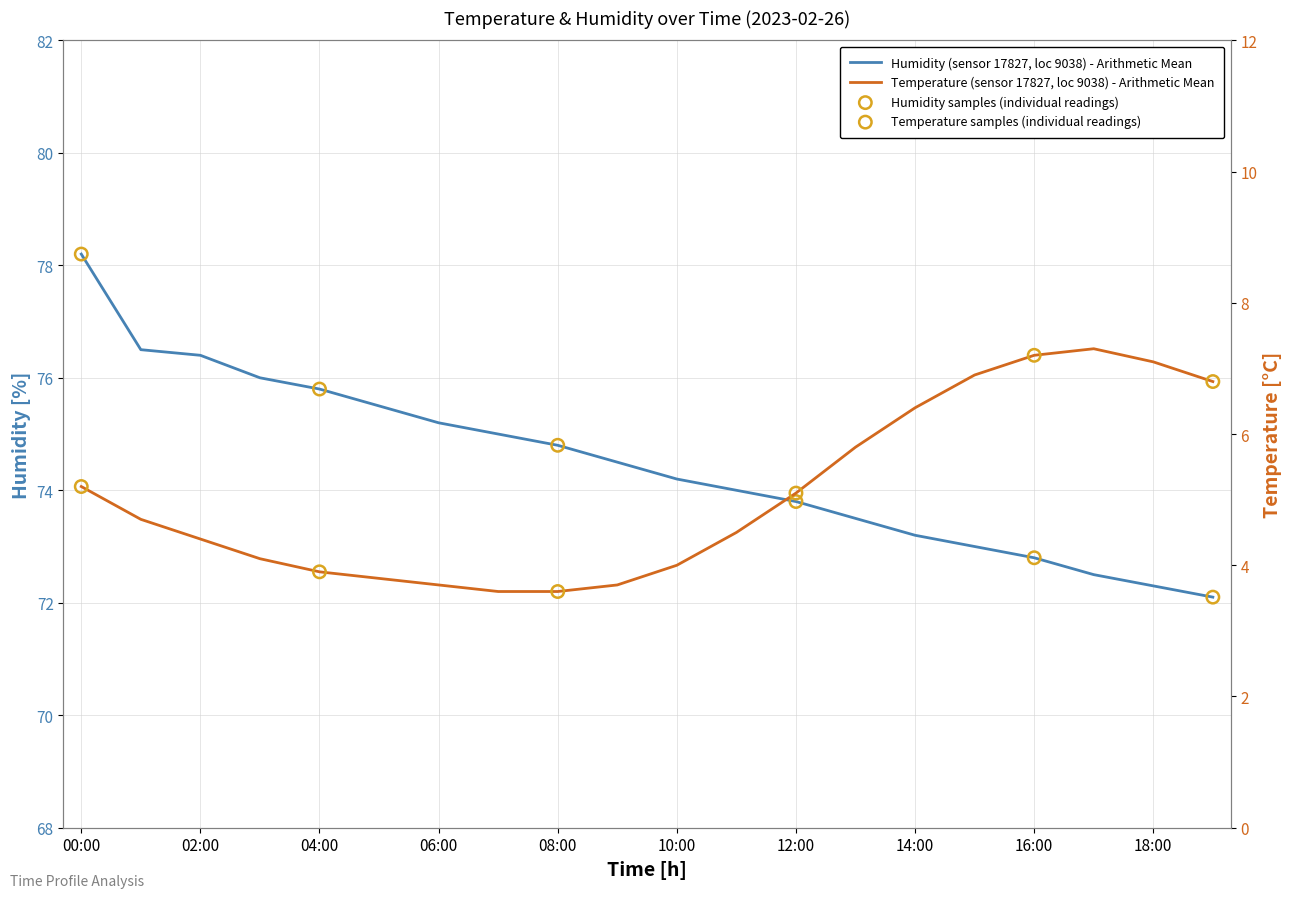

Is the value of temperature at 13:00 greater than the value of humidity at 15:00?

No